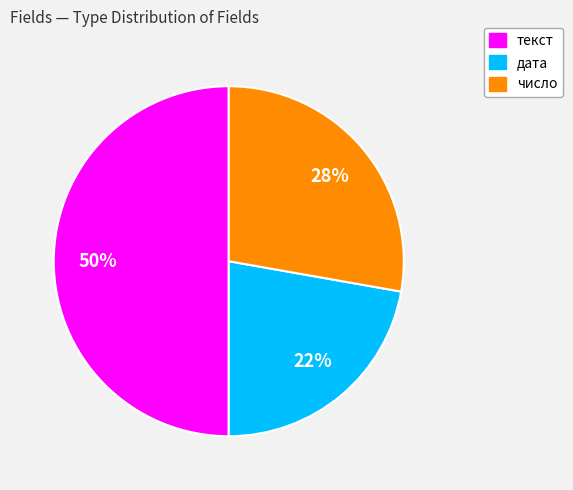

Count the number of slices in the pie.

3